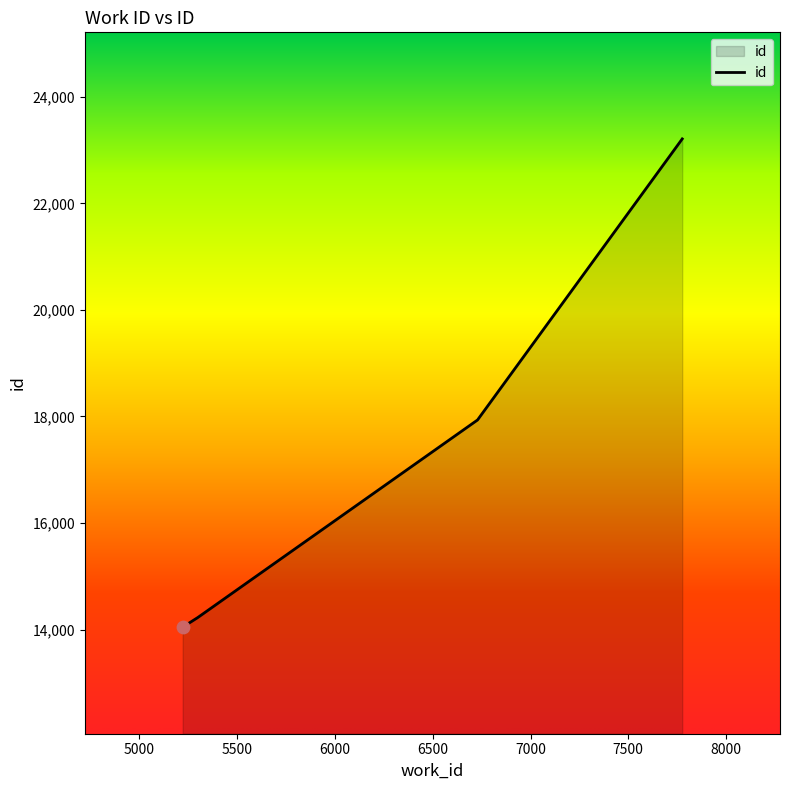

What is the minimum value shown in the chart?

14046